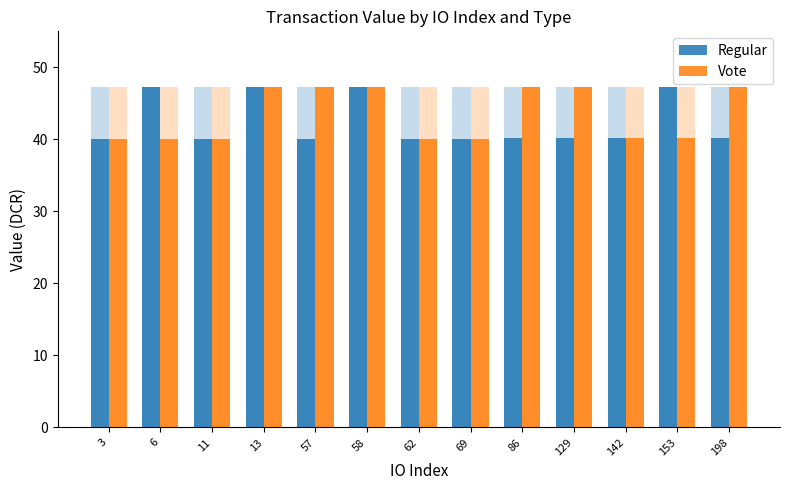

Rank the series at 62 from highest to lowest value.

Regular, Vote